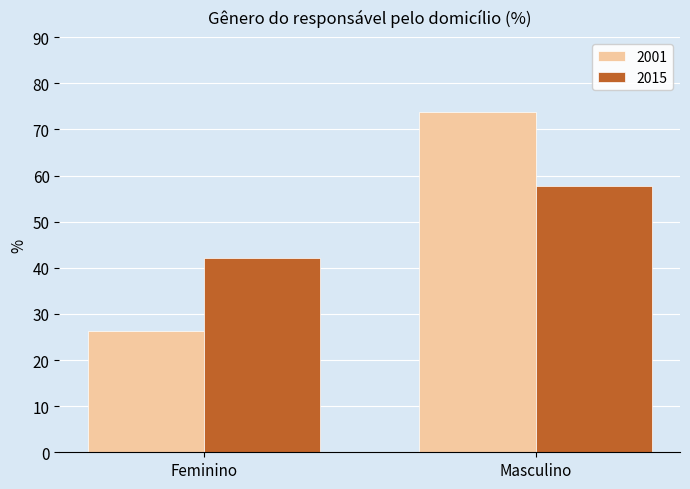

How many series are shown in this chart?

2